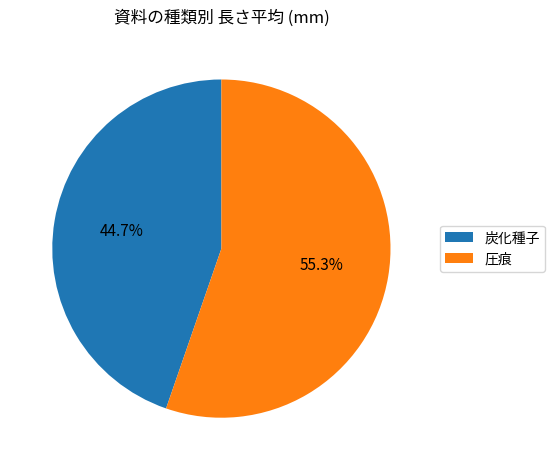

Which slice is the smallest?

炭化種子